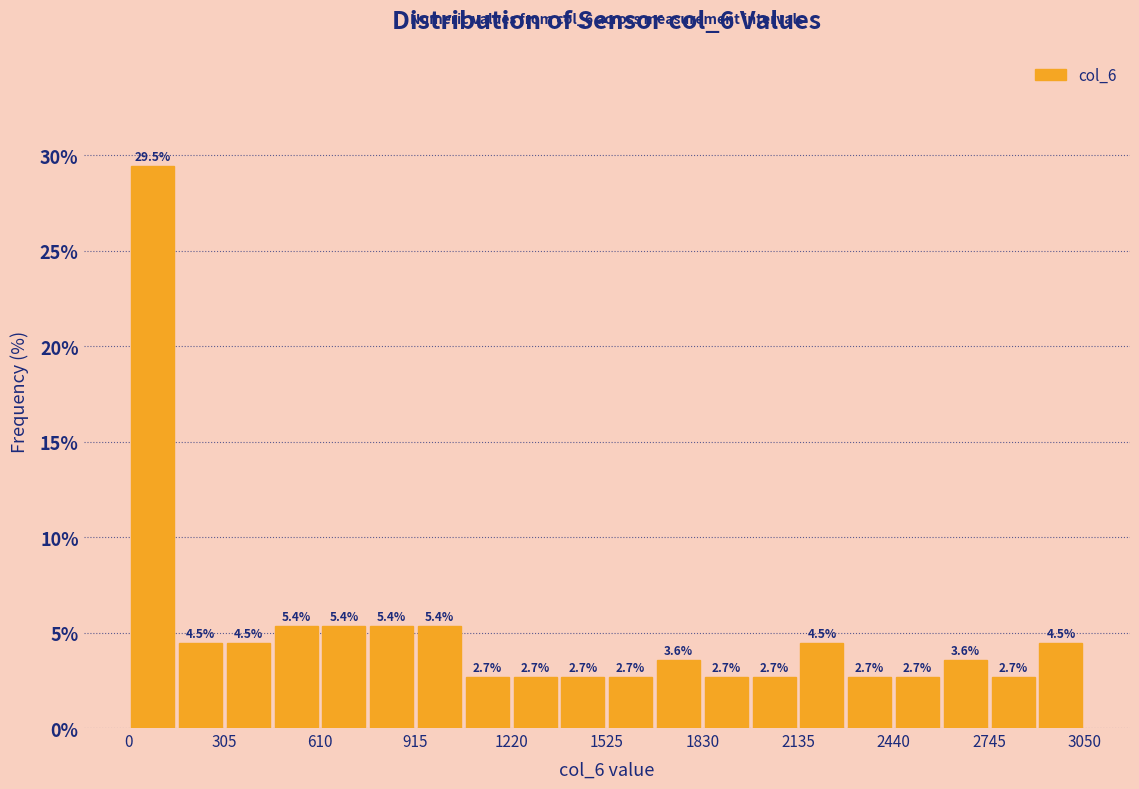

Around what value on the x-axis is the tallest bar? Give the approximate position of its centre, as read against the axis.

100